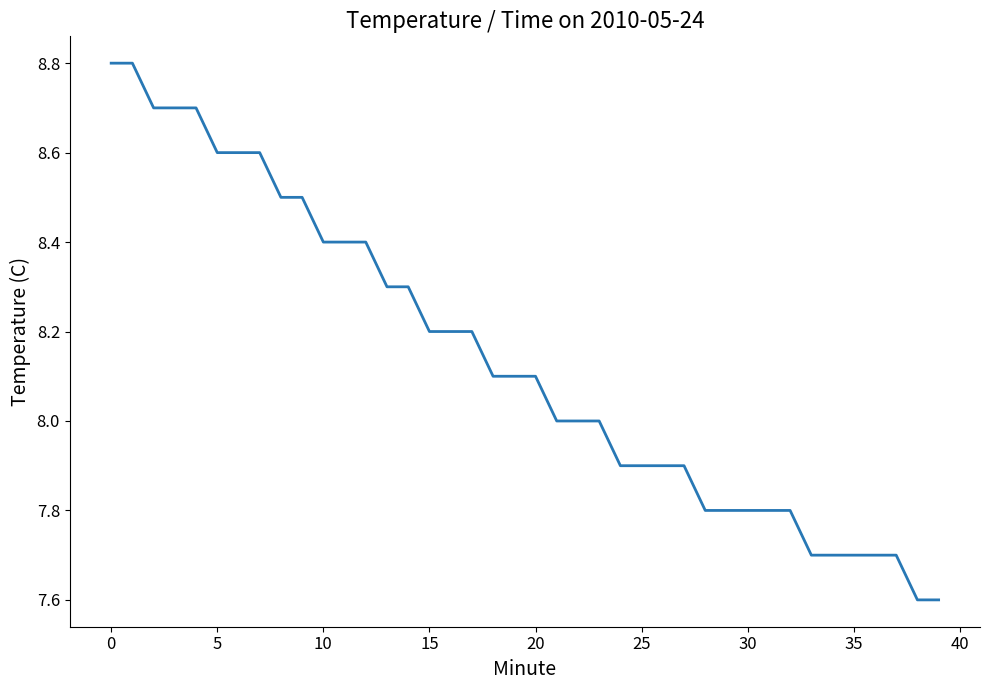

Does the chart display data point markers on the line(s)?

No